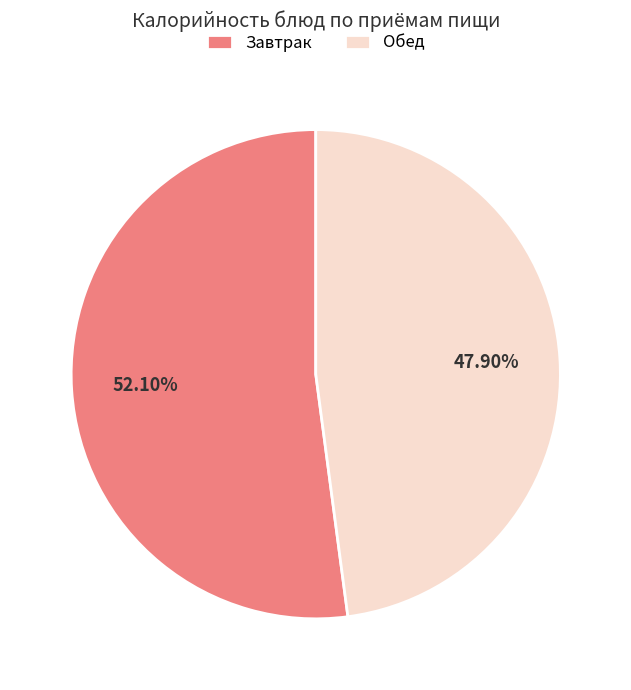

Is there a majority slice in this chart?

Yes